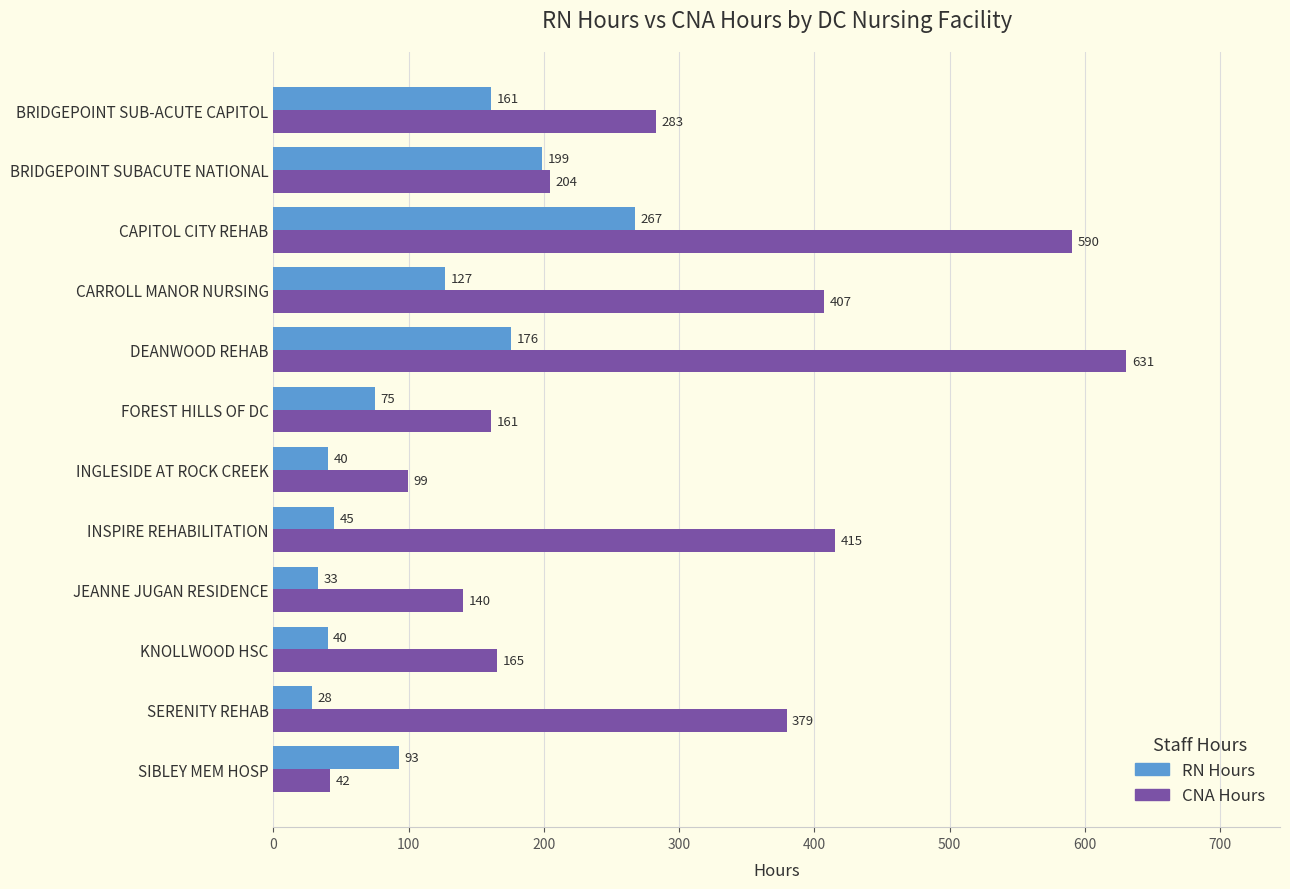

Which series has the largest total across all categories?

CNA Hours